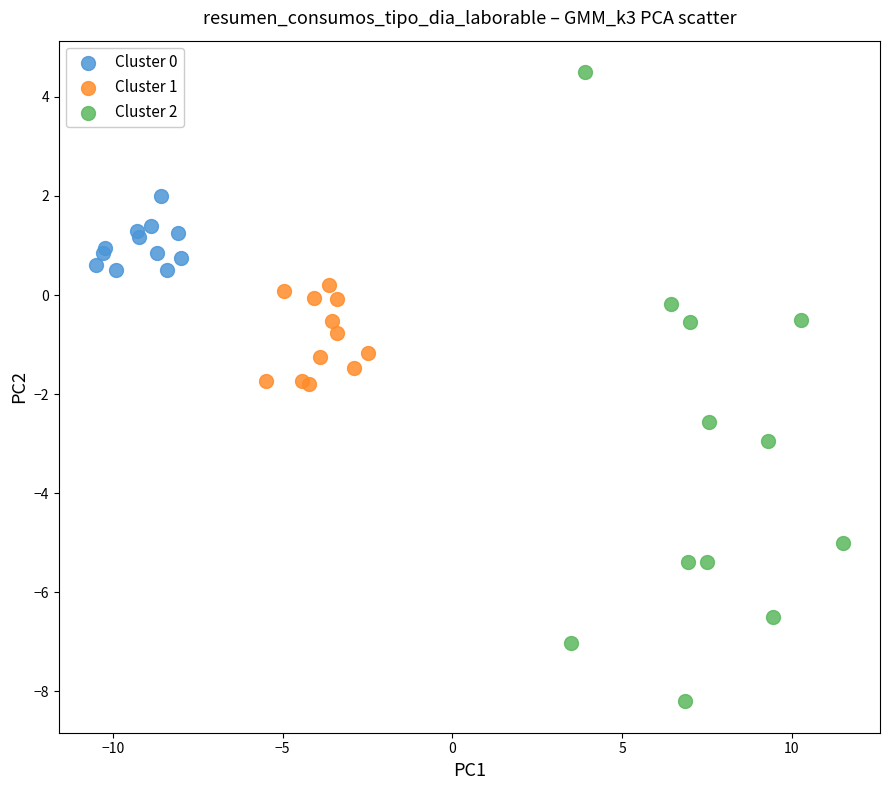

Which series has the widest spread of Y values?

Cluster 2